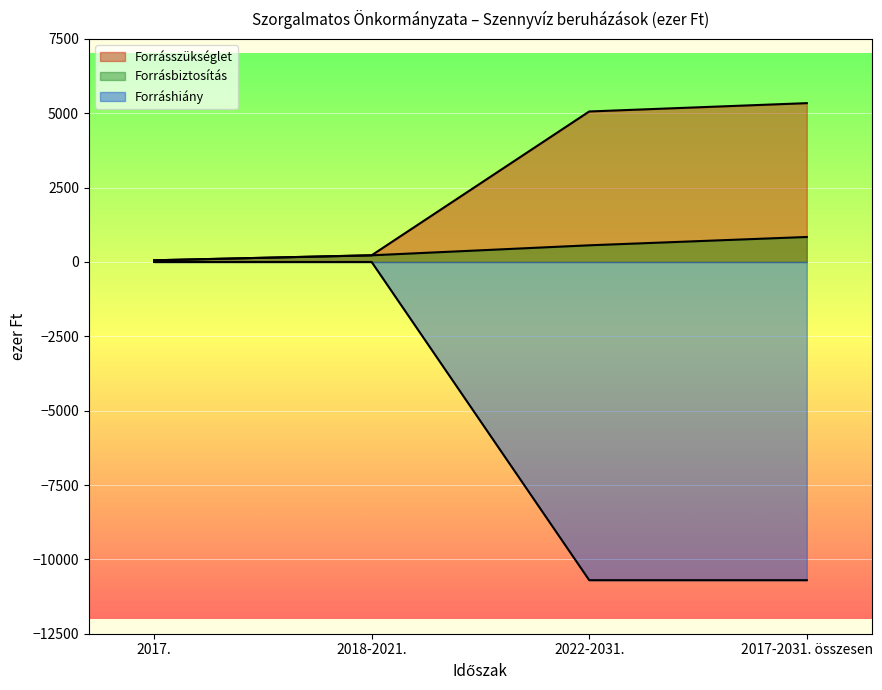

What is the smallest value displayed?

-10700